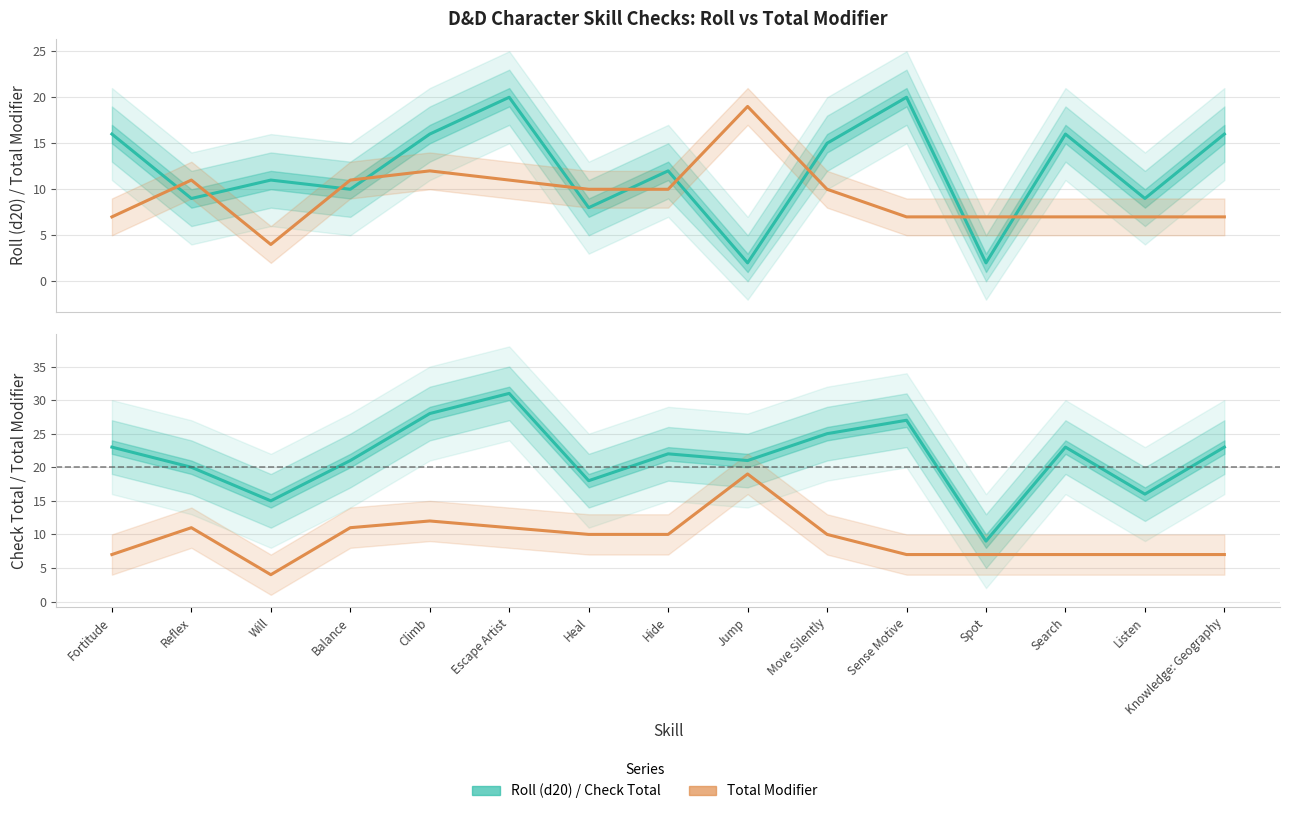

At Jump, list the series in order from largest to smallest.

Check Total, Total Modifier, Roll (d20)